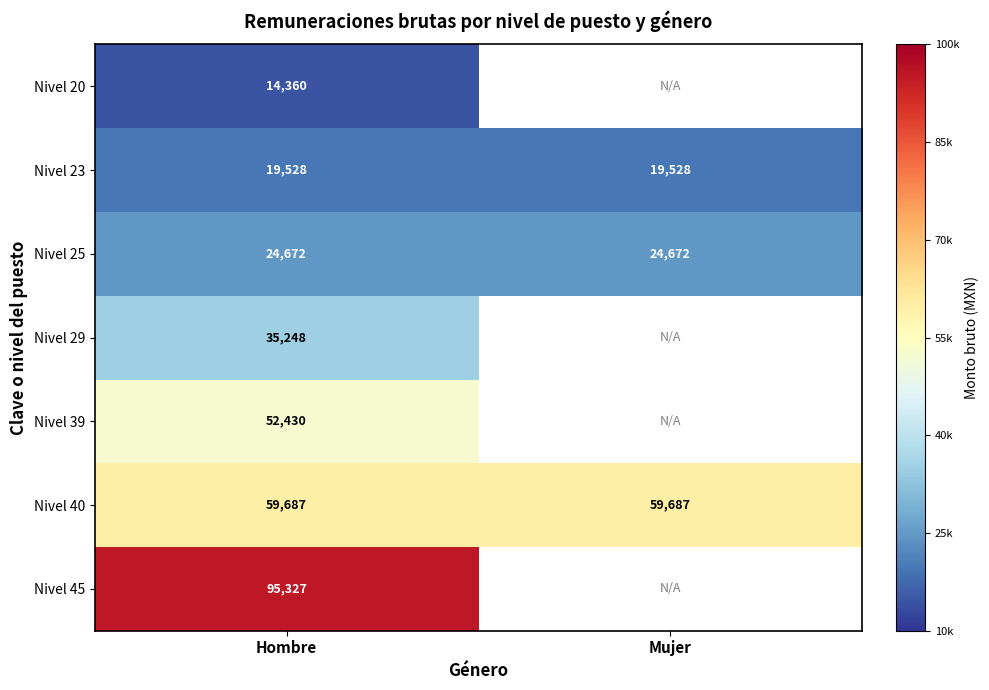

At Hombre, list the series in order from smallest to largest.

Nivel 20, Nivel 23, Nivel 25, Nivel 29, Nivel 39, Nivel 40, Nivel 45